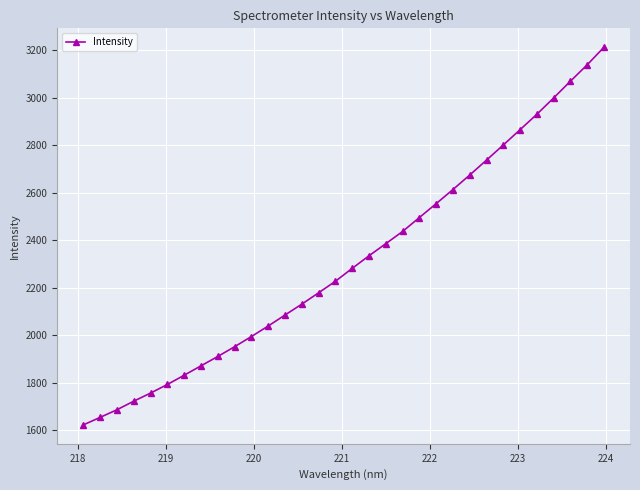

What is the difference between the second highest and minimum values?

1517.9